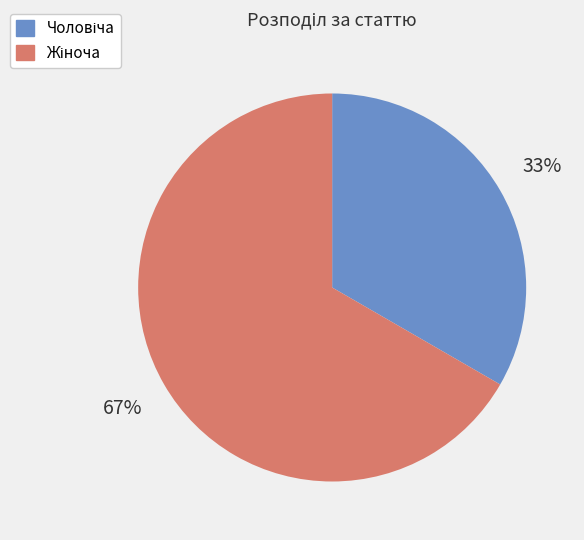

To the nearest percent, what is the average slice percentage?

50%